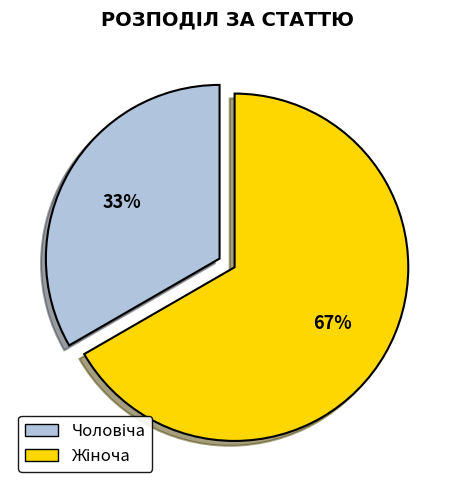

To the nearest percent, what is the average slice percentage?

50%